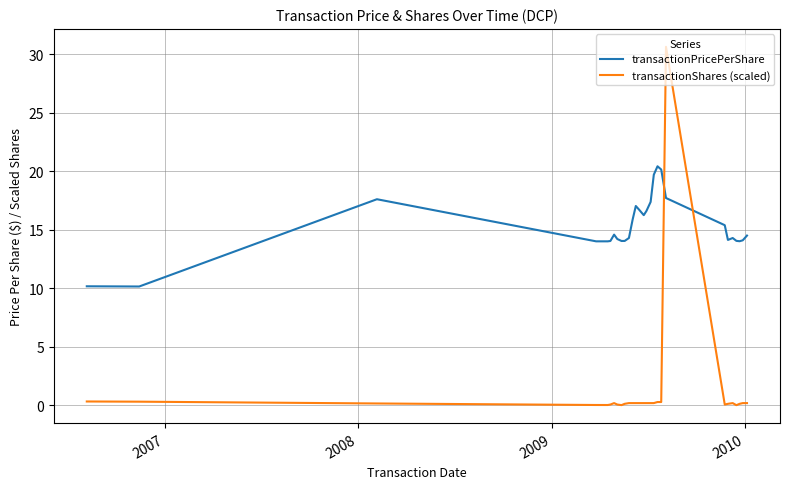

List the series in order of their overall mean, lowest first.

transactionShares (scaled), transactionPricePerShare